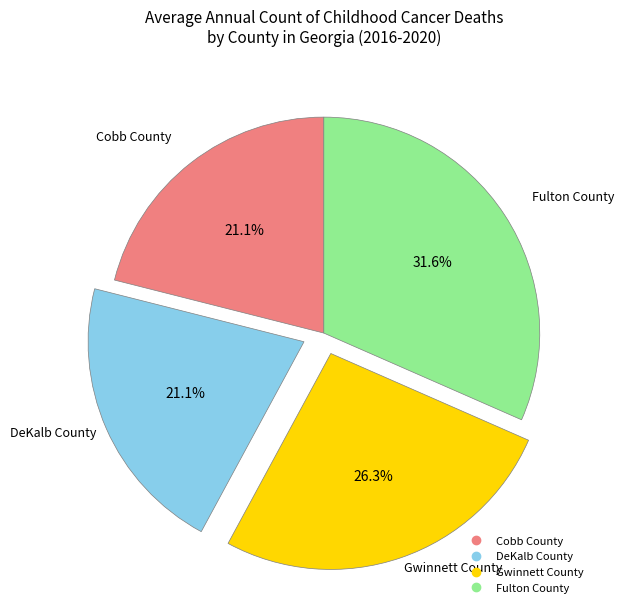

How many slices are in this pie chart?

4